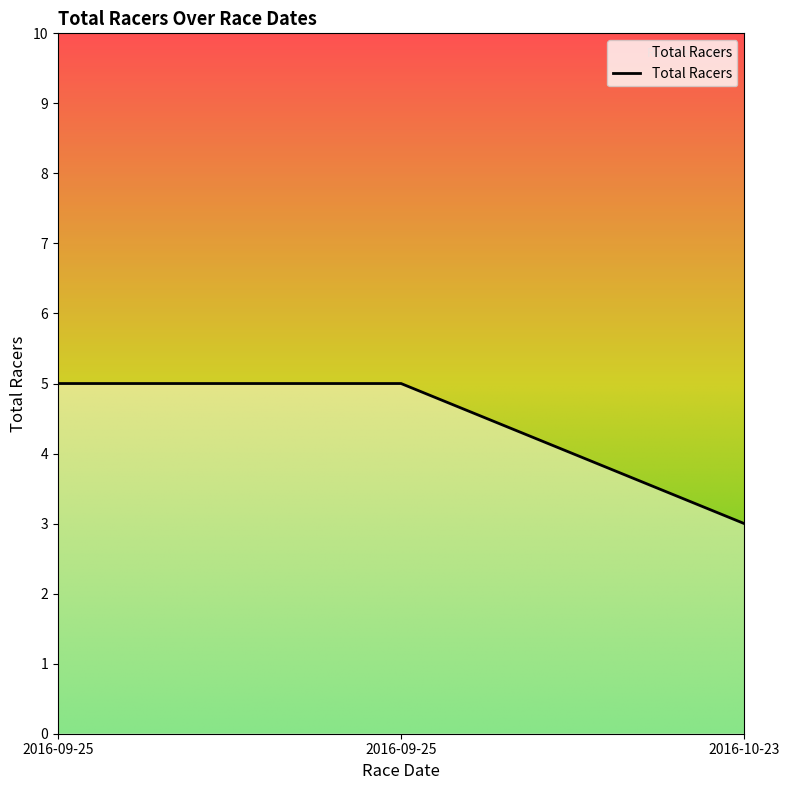

How many distinct data groups are displayed?

1